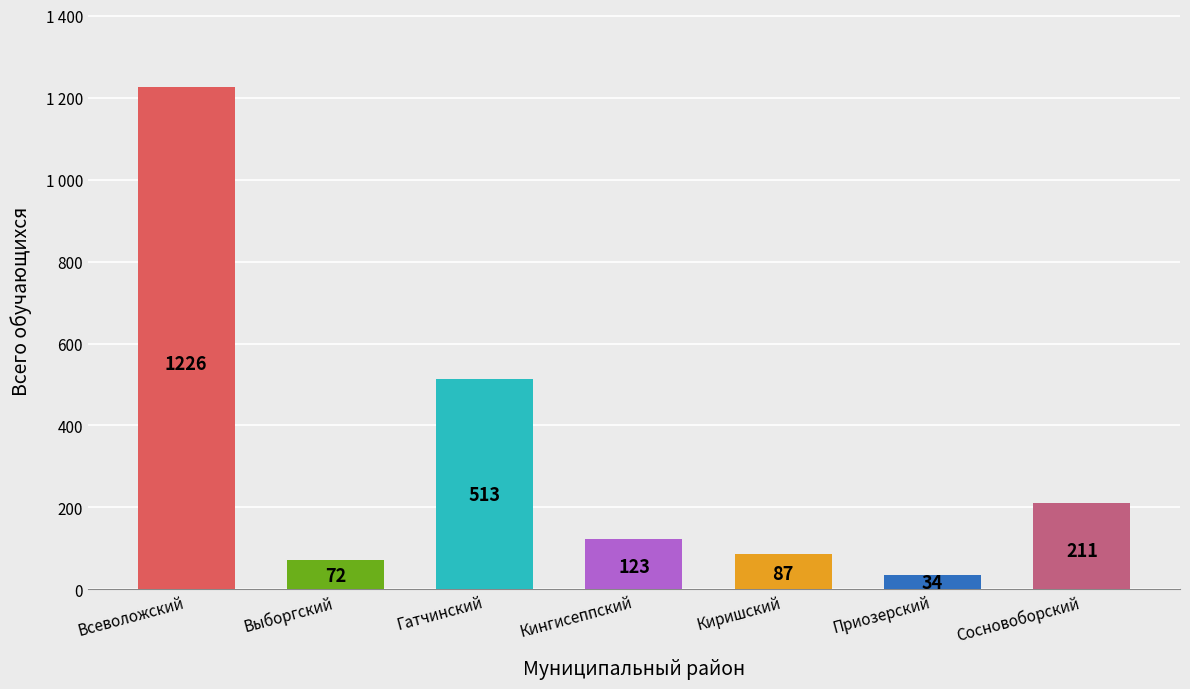

What is the value of the 6th bar from the left?

34